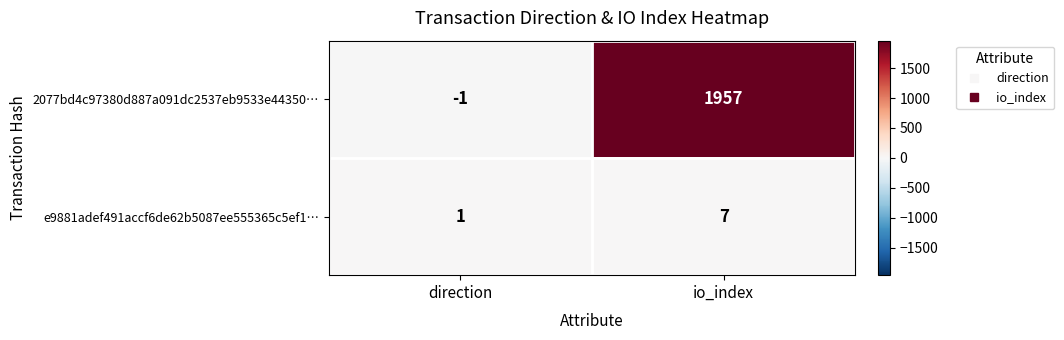

Which series has the largest total across all categories?

2077bd4c97380d887a091dc2537eb9533e44350…